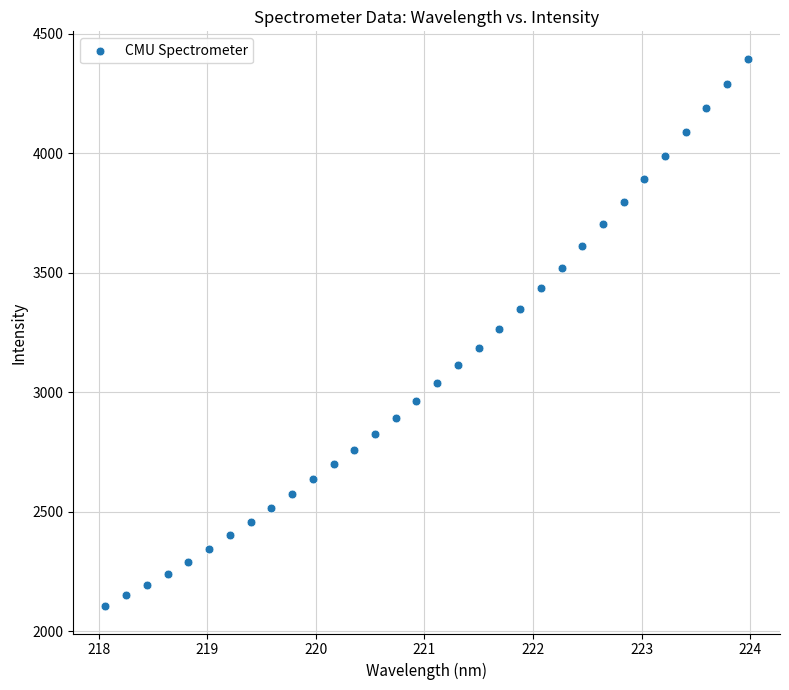

What is the range of X values (max minus min)?

5.9